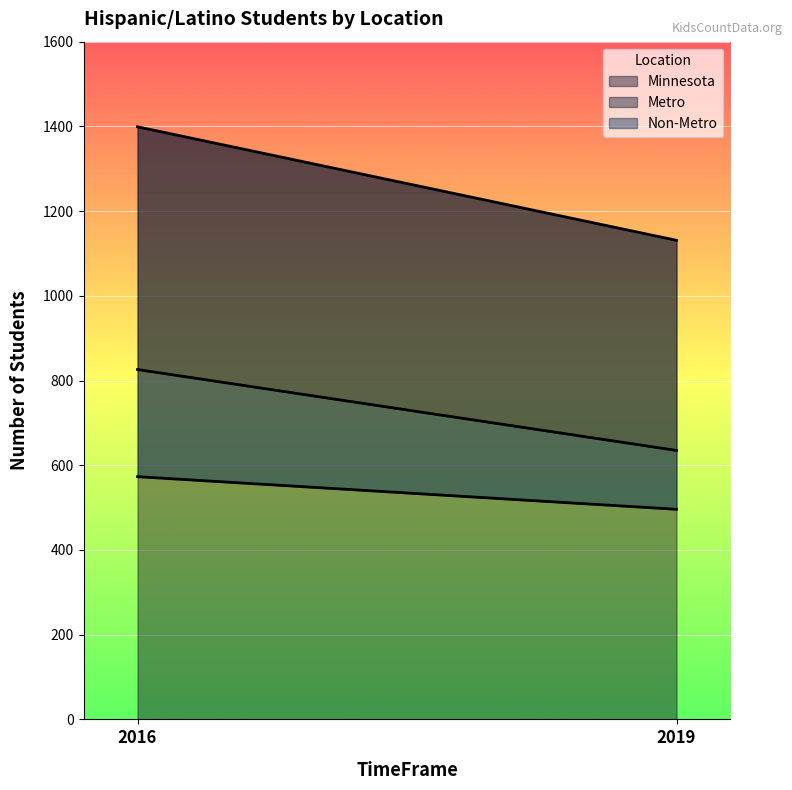

Reading left to right, extract all data points from this chart.

Minnesota: 1399	1131
Metro: 826	635
Non-Metro: 573	496